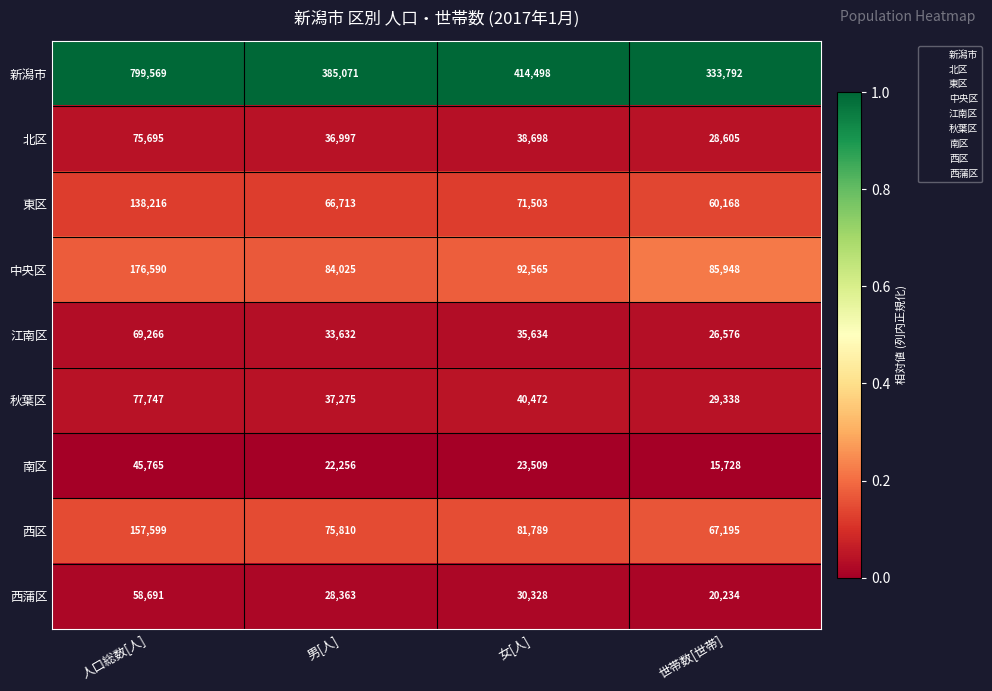

Rank the series by their maximum value, from lowest to highest.

南区, 西蒲区, 江南区, 北区, 秋葉区, 東区, 西区, 中央区, 新潟市